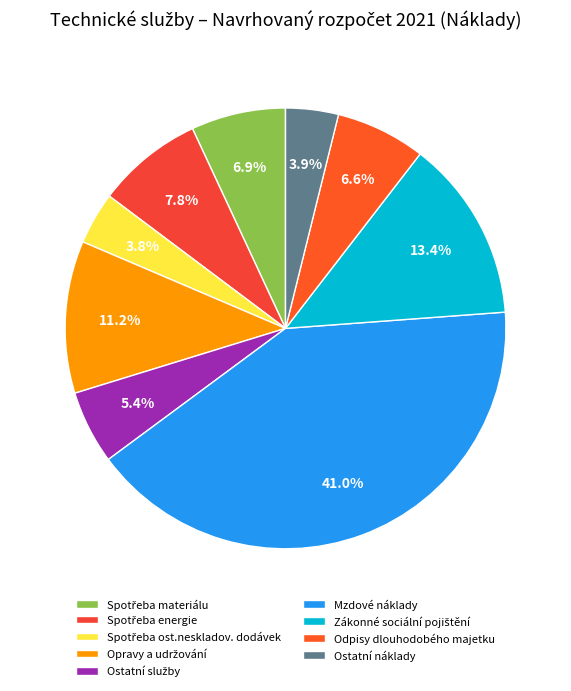

To the nearest percent, what is the difference between the largest and smallest slice percentages?

37%